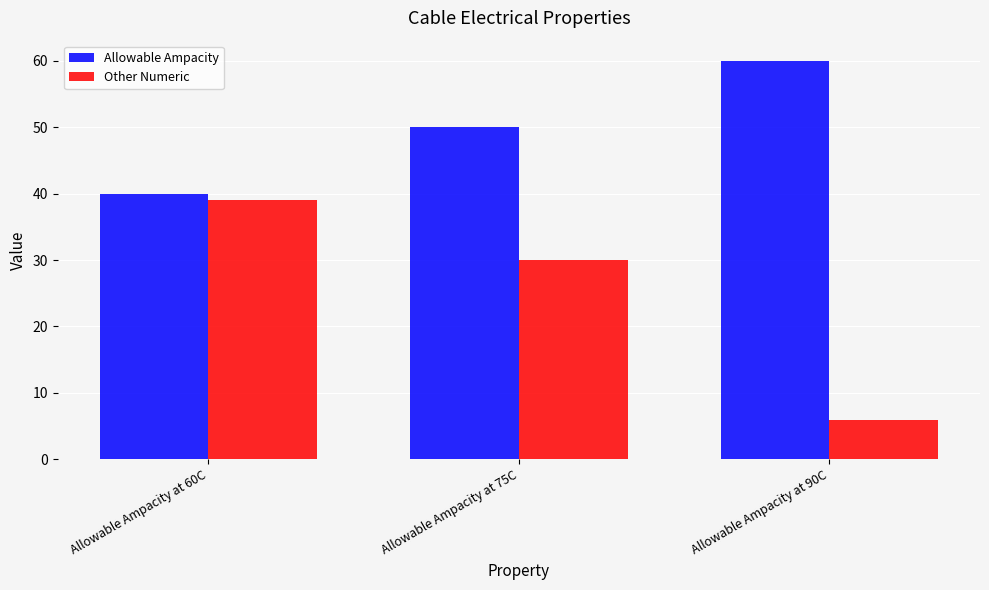

The value of Allowable Ampacity at Allowable Ampacity at 90C is 105. True or false?

False